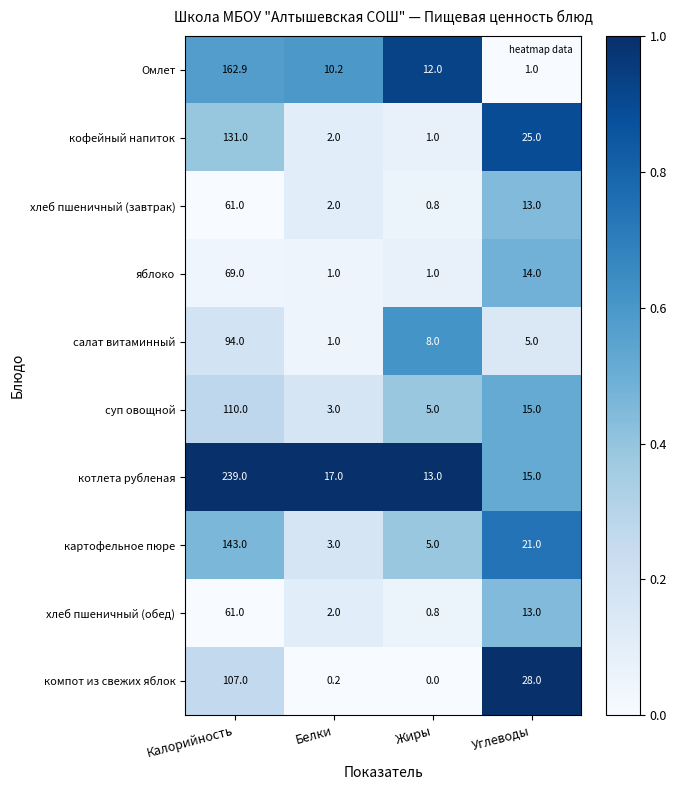

What is the difference between the maximum and minimum values in the хлеб пшеничный (завтрак) series?

60.2